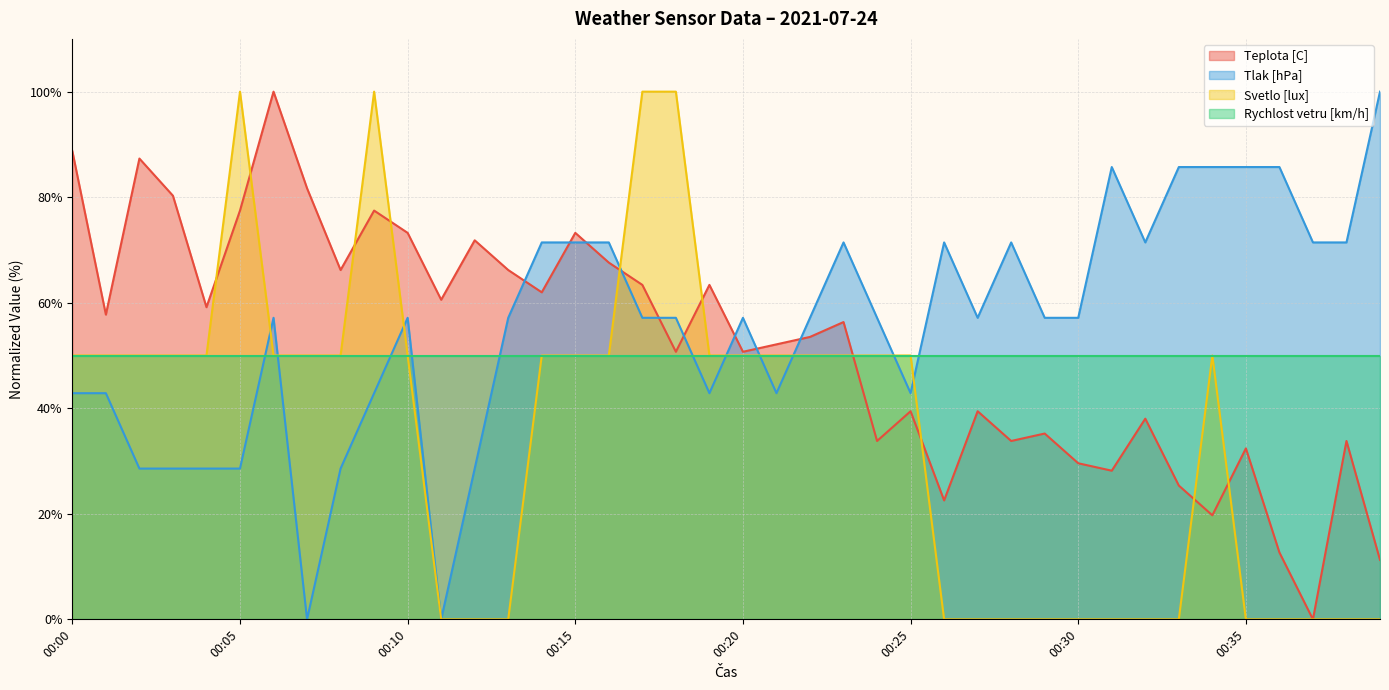

Between 00:26 and 00:09, which is larger?

00:09